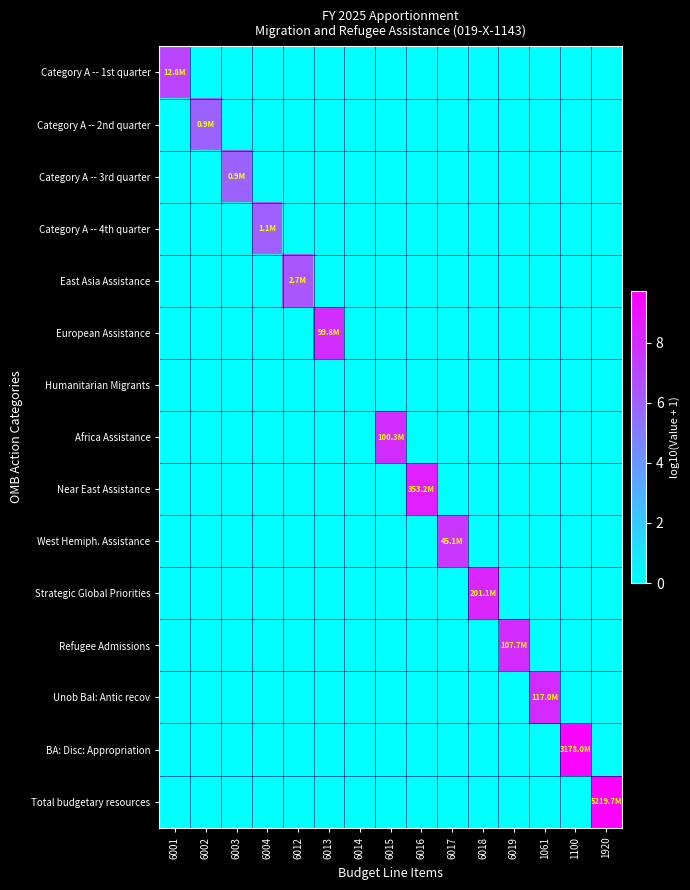

Rank the series at 6015 from lowest to highest value.

Category A -- 1st quarter, Category A -- 2nd quarter, Category A -- 3rd quarter, Category A -- 4th quarter, East Asia Assistance, European Assistance, Humanitarian Migrants, Near East Assistance, West Hemiph. Assistance, Strategic Global Priorities, Refugee Admissions, Unob Bal: Antic recov, BA: Disc: Appropriation, Total budgetary resources, Africa Assistance